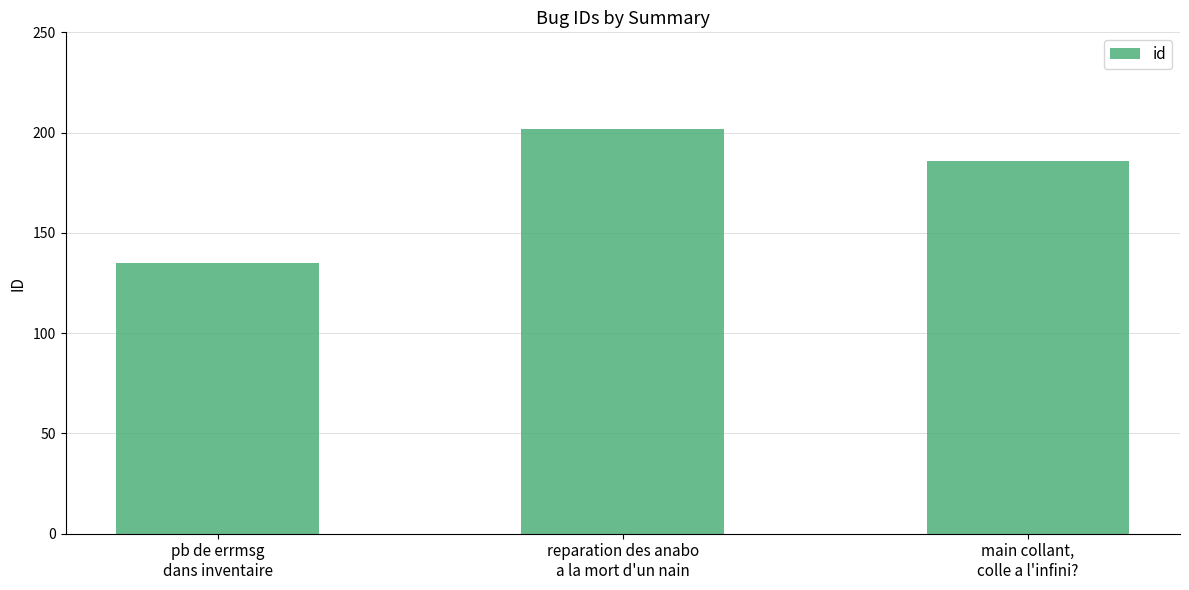

Which label corresponds to the largest value in the chart?

reparation des anabo
a la mort d'un nain